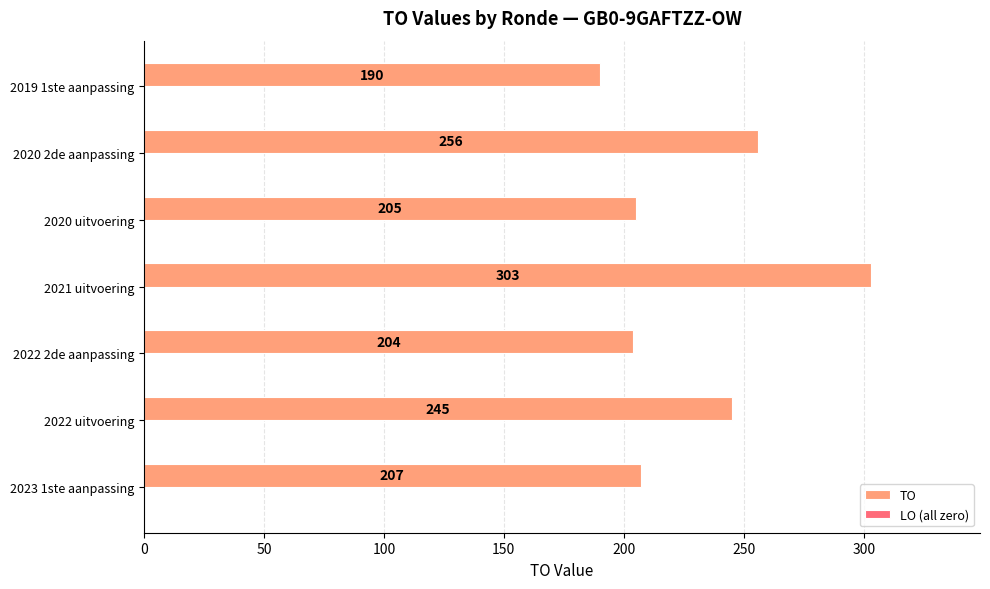

What is the greatest value displayed?

303